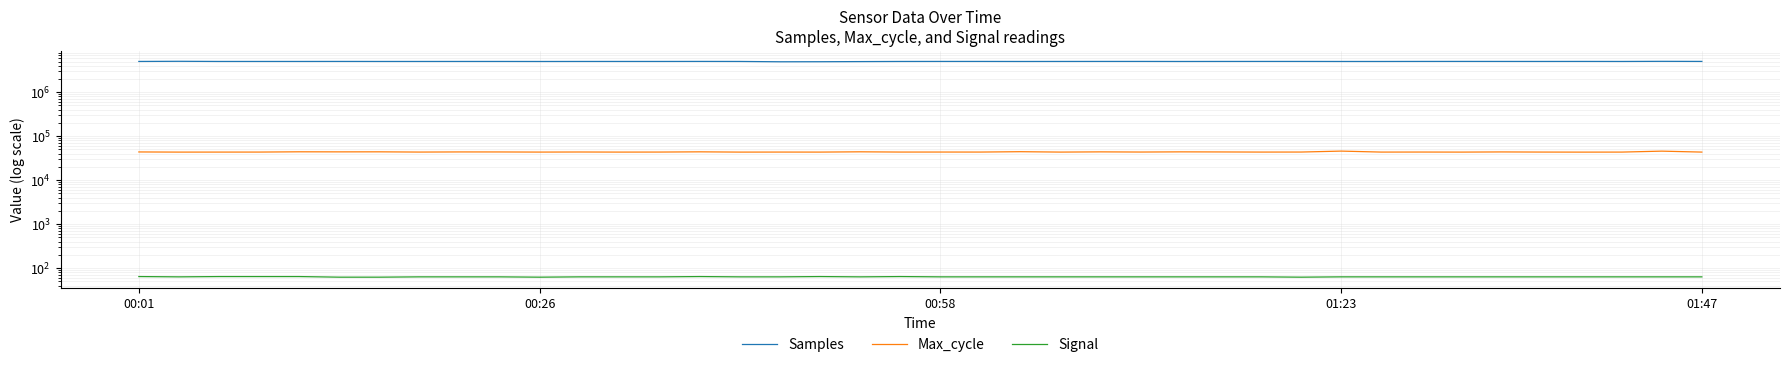

True or false: Samples and Signal cross at least once.

False